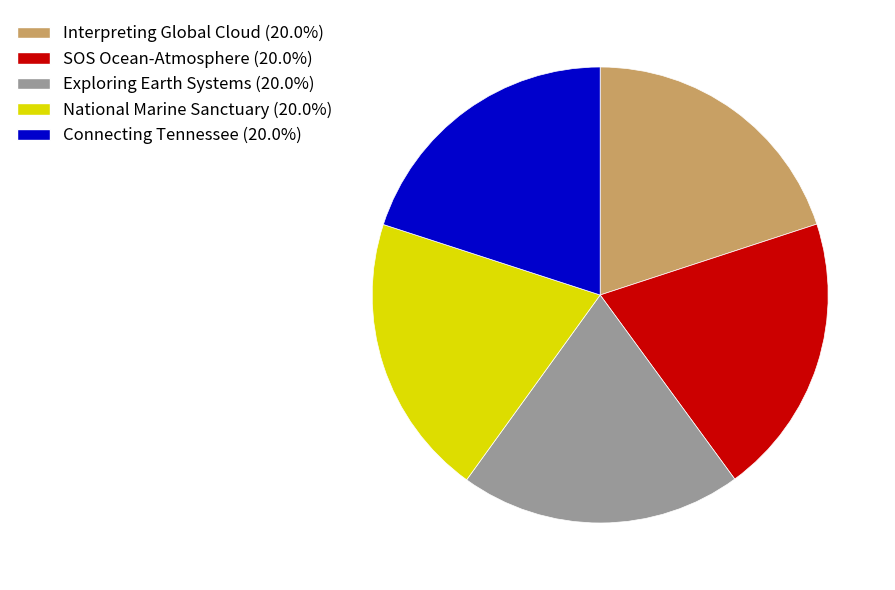

Approximately how many times larger is the value at Connecting Tennessee (20.0%) compared to Interpreting Global Cloud (20.0%)?

1.0